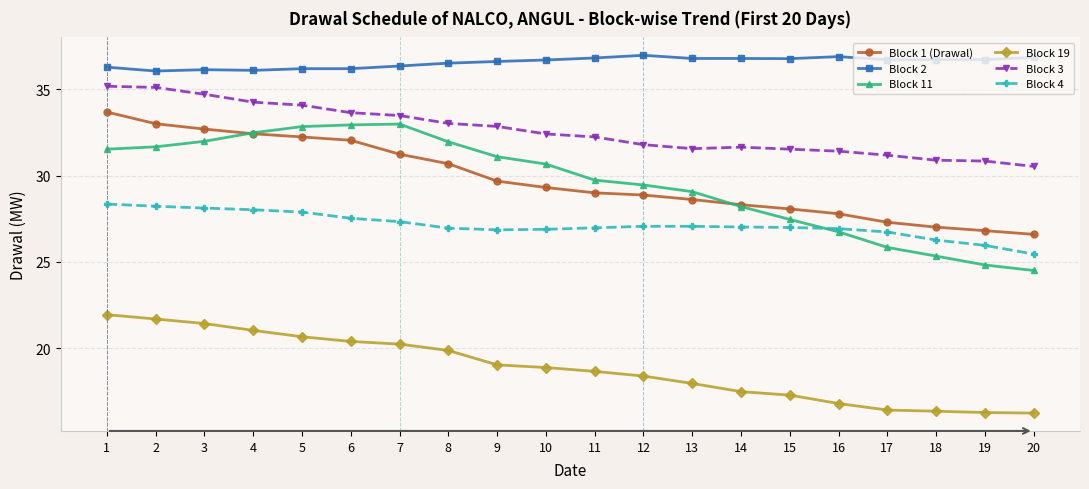

True or false: Block 19 and Block 4 cross at least once.

False